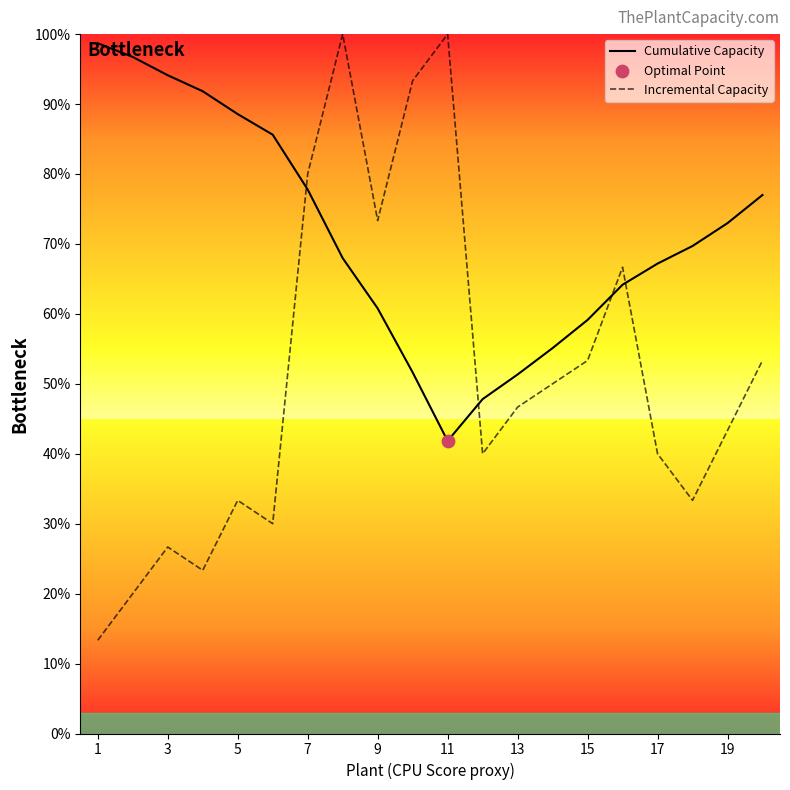

True or false: Incremental Capacity has a value of 26.7 at 3.

True